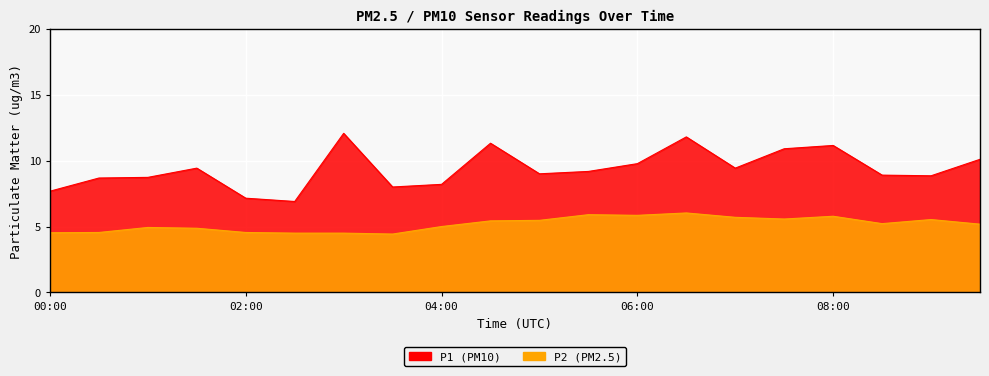

Count the number of categories in the chart.

20